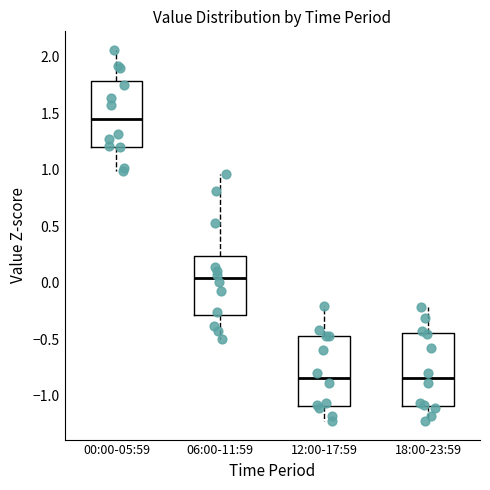

Where does the median line of the box for 12:00-17:59 sit on the y-axis? The values are not printed on the chart, so give them approximately, as read against the axis.

-0.85